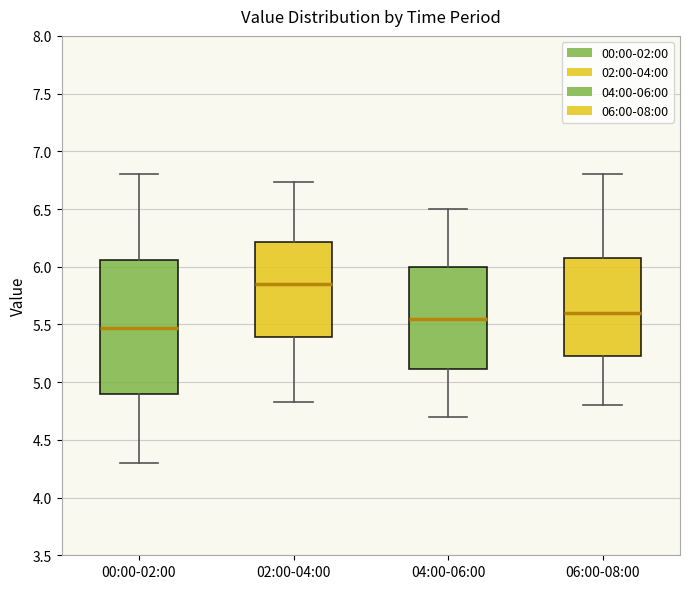

Reading left to right, transcribe this box plot: for each box, give where its median line is, the range the box spans, and where its two whiskers end, as read against the y-axis. The values are not printed on the chart, so give them approximately, as read against the axis.

00:00-02:00: median 5.45, box 4.90 to 6.05, whiskers 4.30 to 6.80
02:00-04:00: median 5.85, box 5.40 to 6.20, whiskers 4.85 to 6.75
04:00-06:00: median 5.55, box 5.10 to 6.00, whiskers 4.70 to 6.50
06:00-08:00: median 5.60, box 5.25 to 6.10, whiskers 4.80 to 6.80